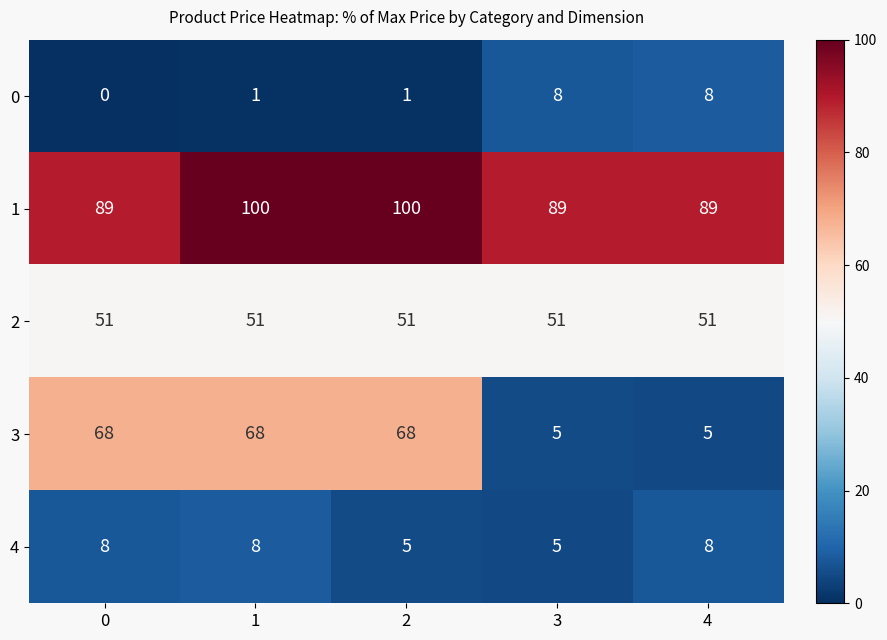

Between 1 and 4, which series saw the biggest shift?

3